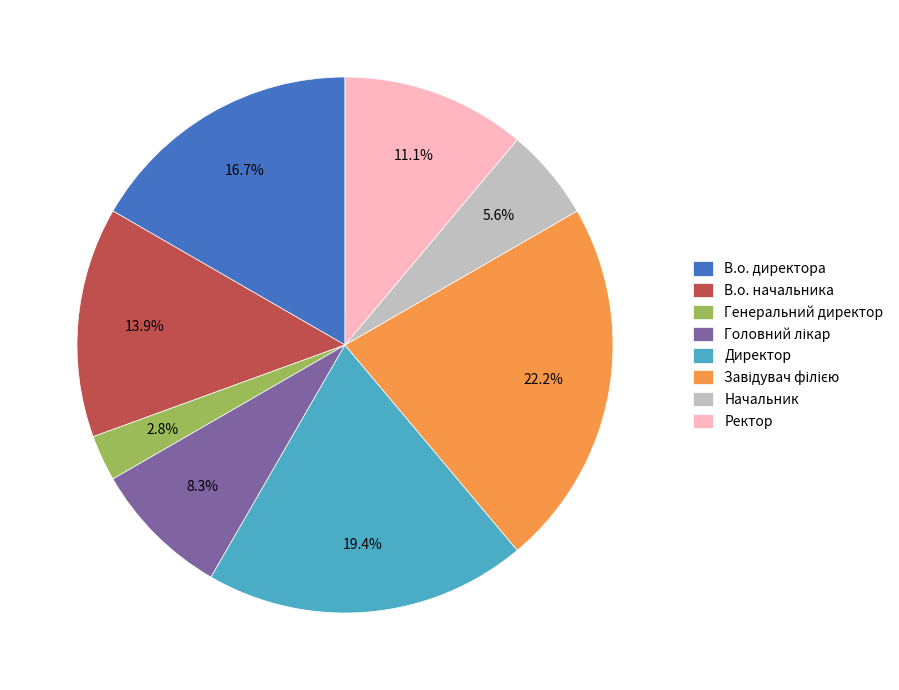

To the nearest percent, what is the average slice percentage?

12%